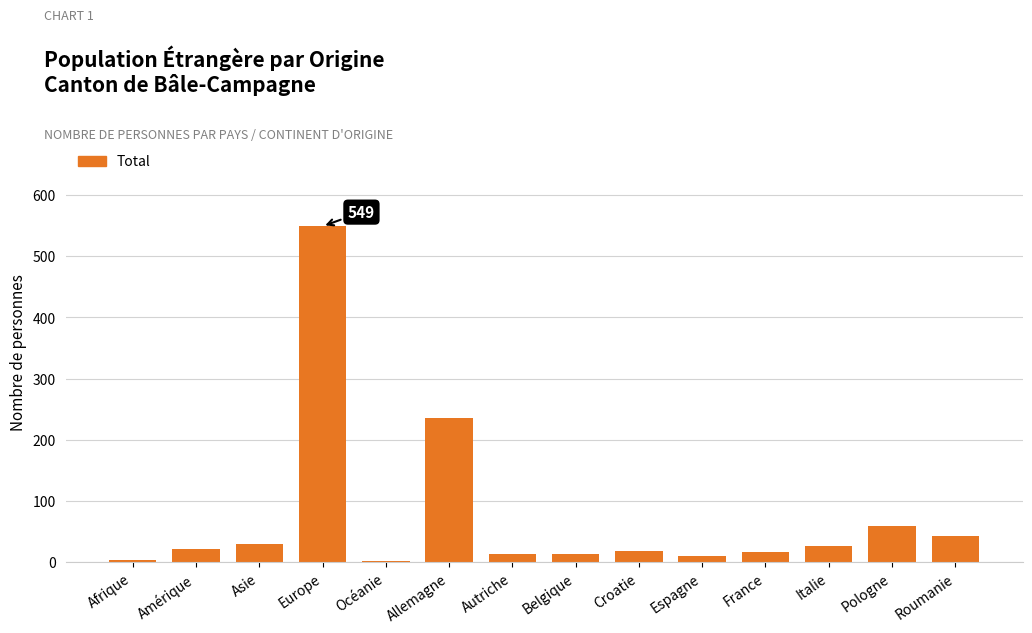

True or false: the data shows 21 at Amérique.

True